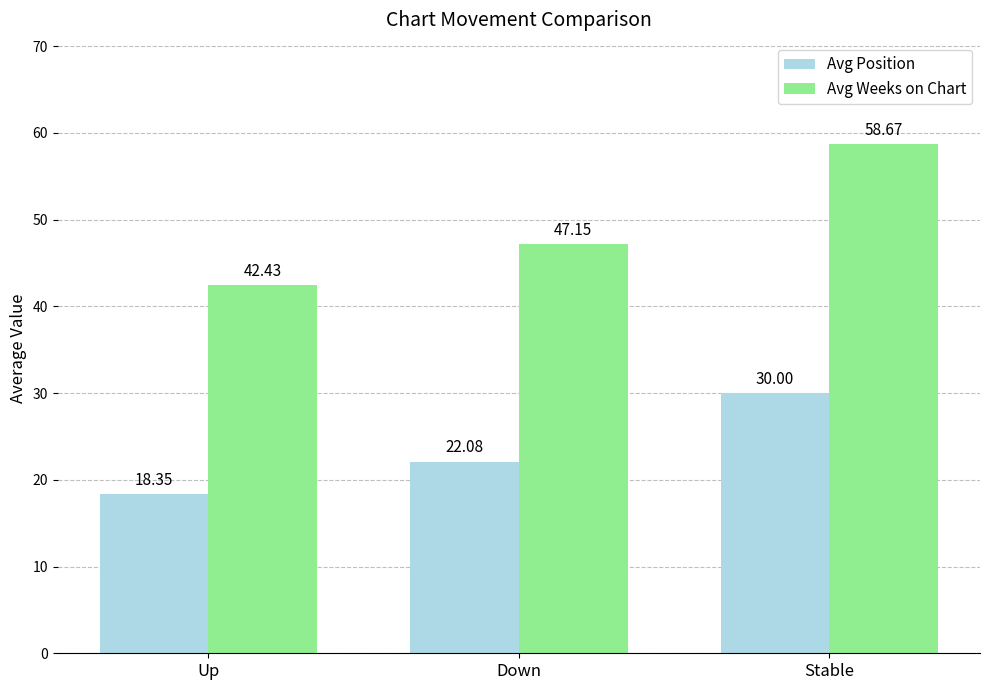

At which category is the sum across all series the highest?

Stable